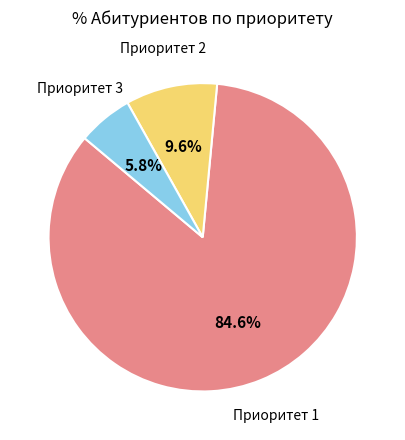

Which slice is the largest?

Приоритет 1